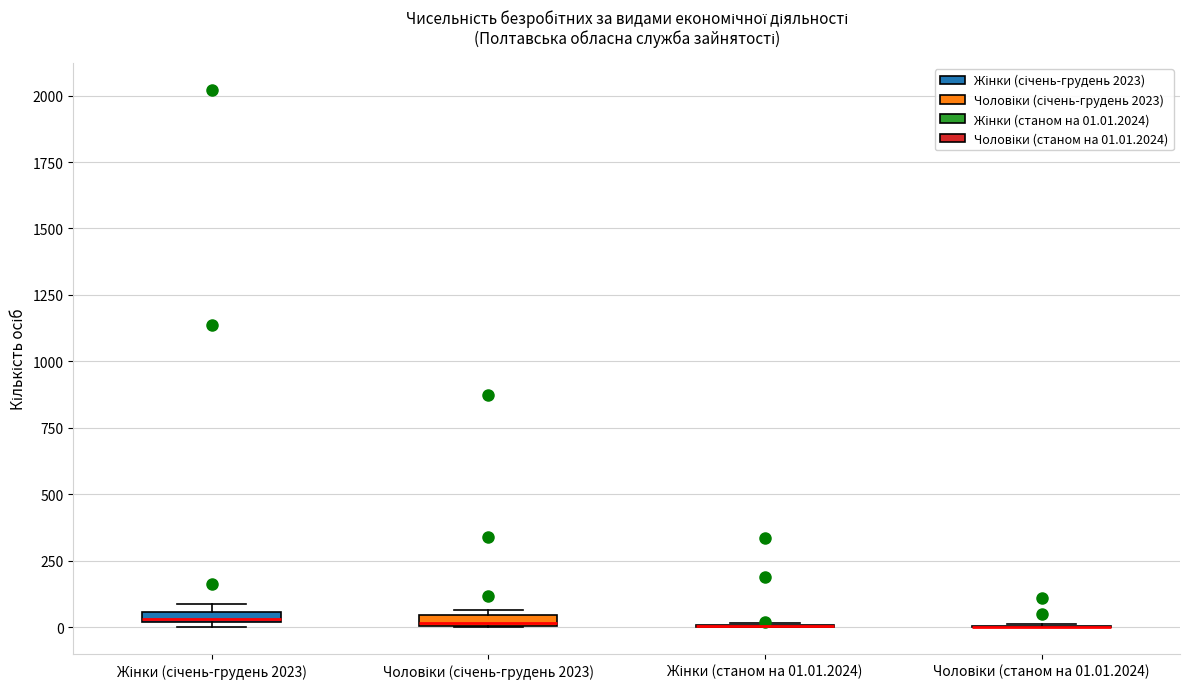

Where is the lower edge of the box for Жінки (січень-грудень 2023) on the y-axis? The values are not printed on the chart, so give them approximately, as read against the axis.

0